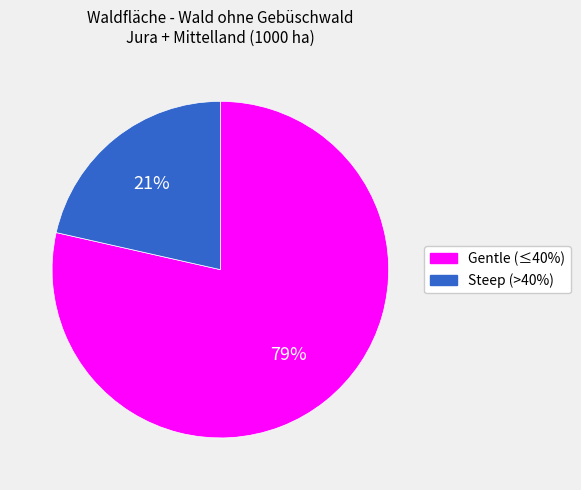

To the nearest percent, what is the average slice percentage?

50%